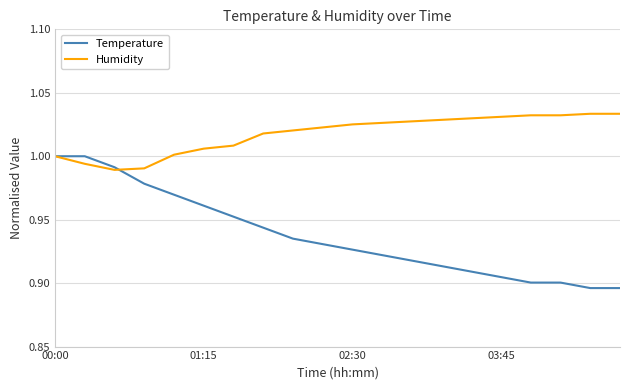

Which series has the largest total across all categories?

Humidity